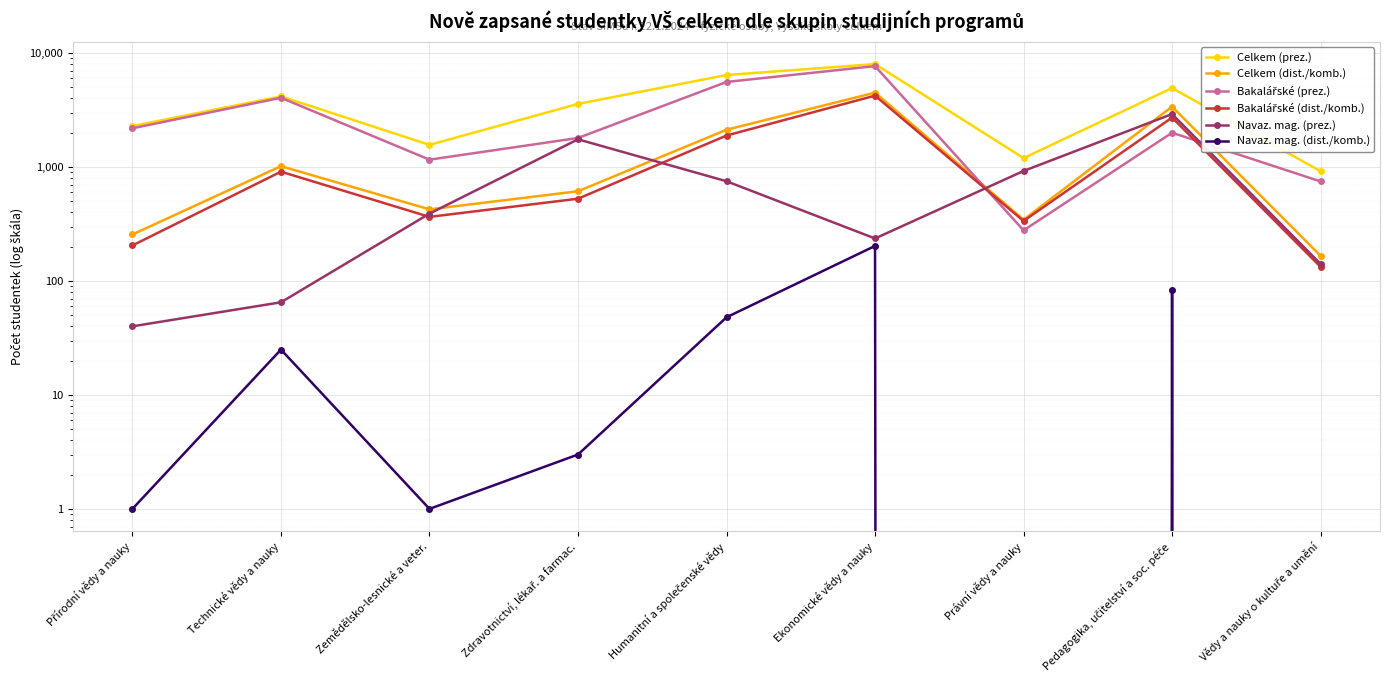

Is it true that Navaz. mag. (dist./komb.) equals 203 at Ekonomické vědy a nauky?

True